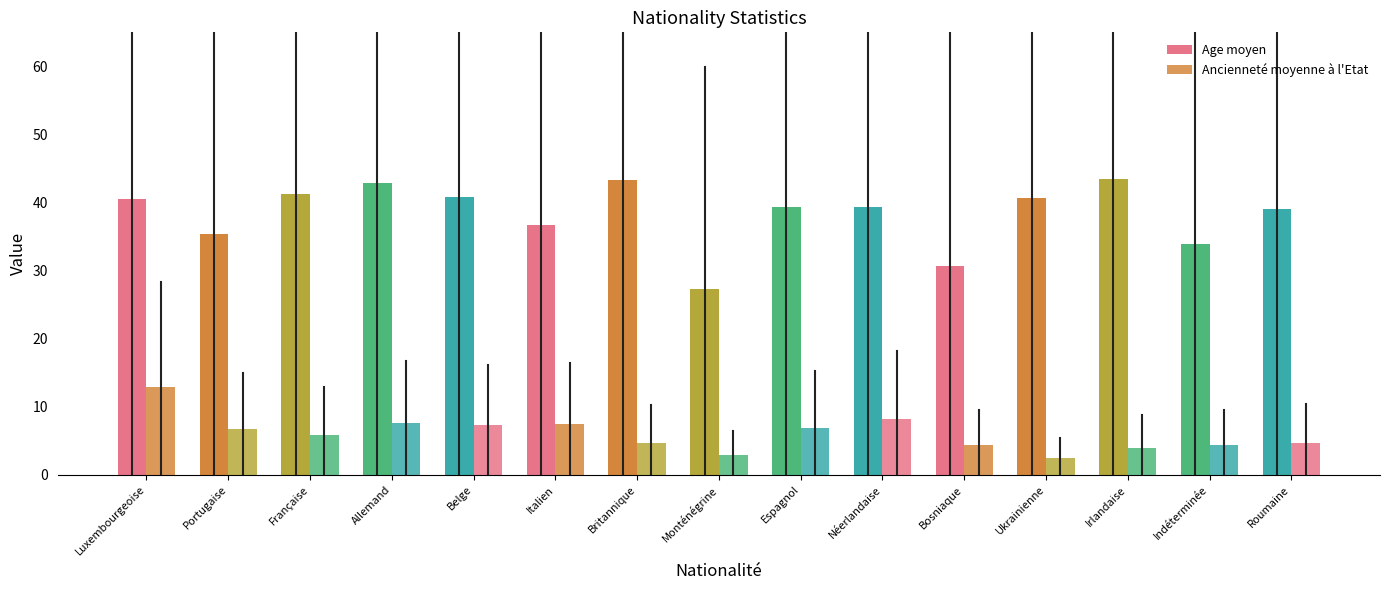

What is the difference between the Age moyen values at Ukrainienne and Néerlandaise?

1.4